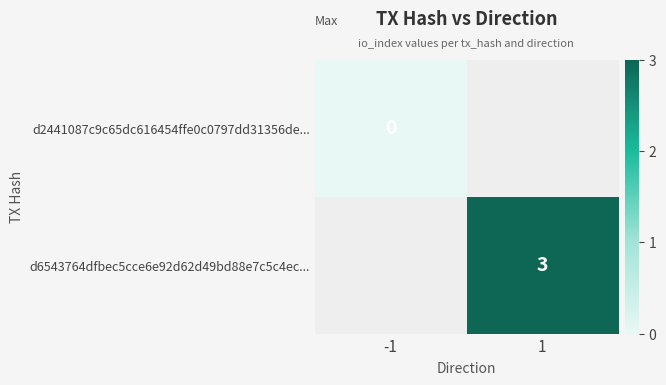

The d6543764dfbec5cce6e92d62d49bd88e7c5c4ec... series shows 4 at 1. True or false?

False